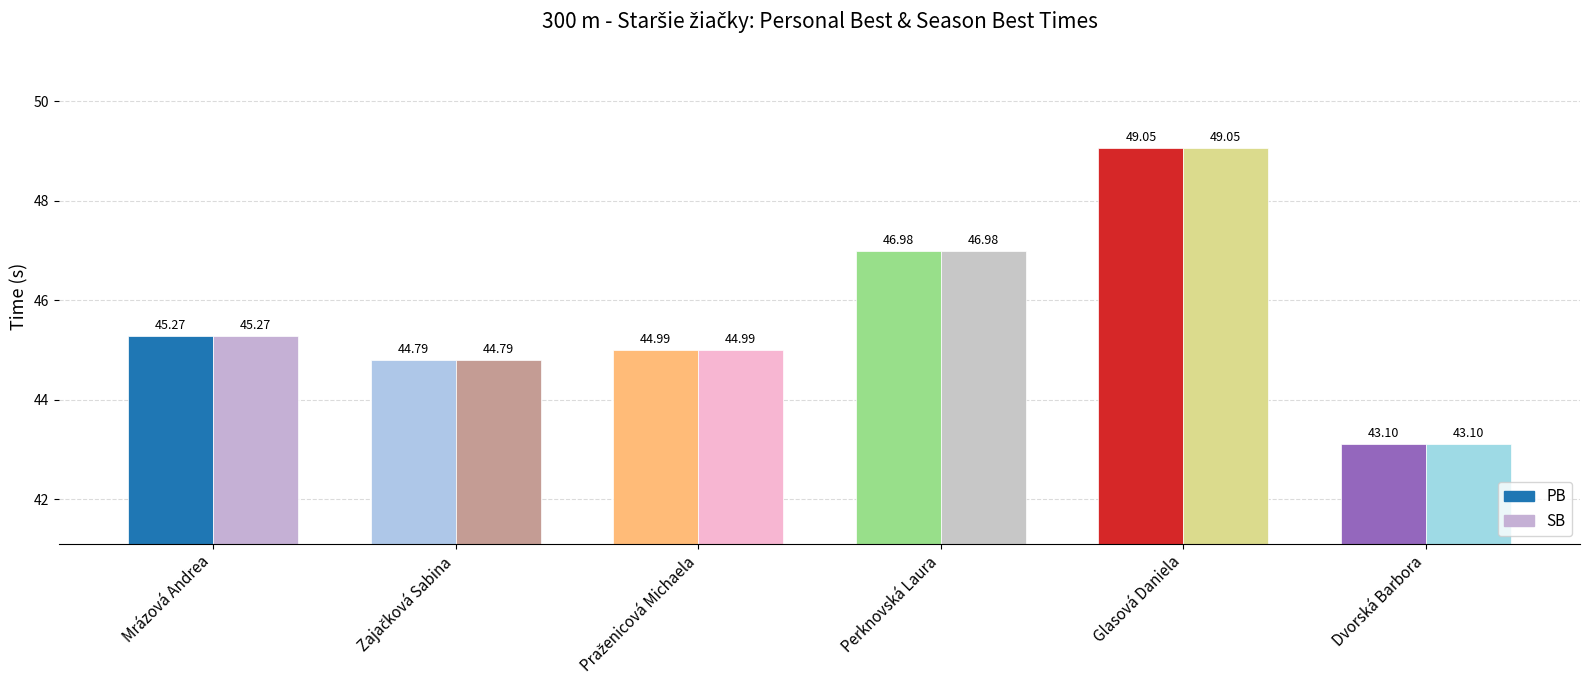

What are all the series names shown in the legend?

PB, SB